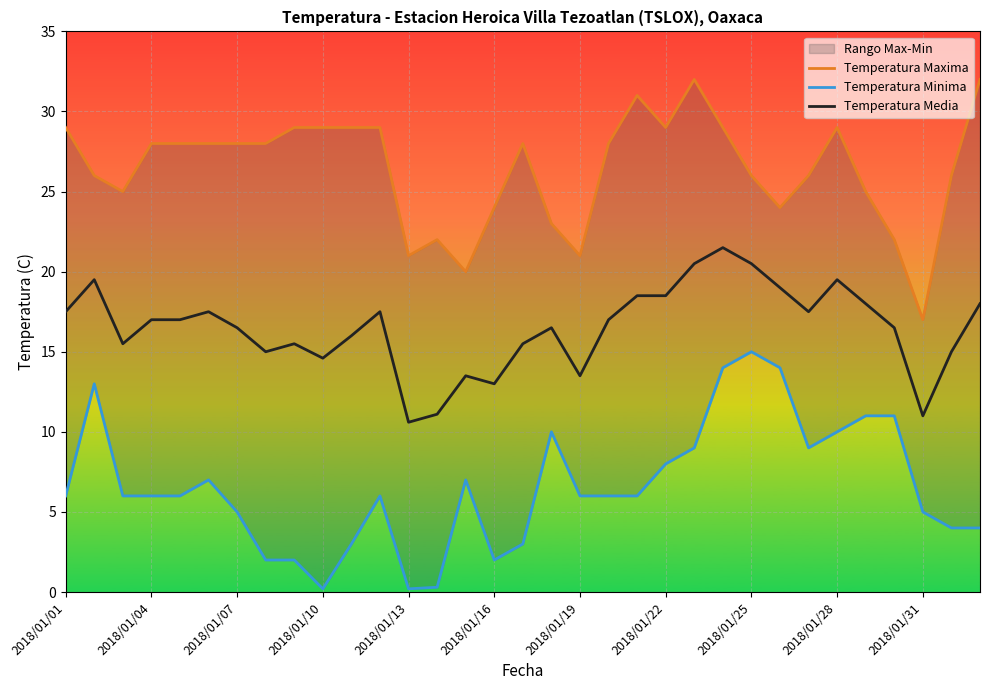

True or false: Temperatura Maxima and Temperatura Minima intersect in this chart.

False